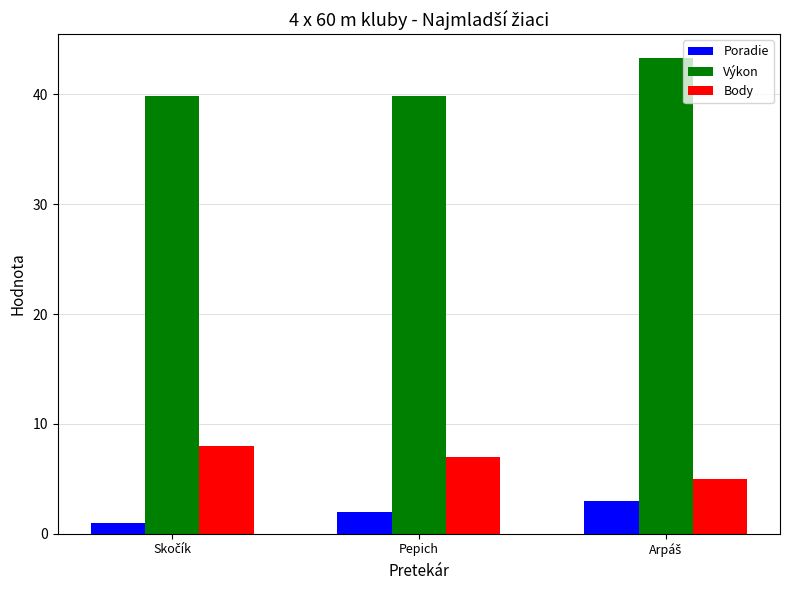

Are the bars horizontal?

No